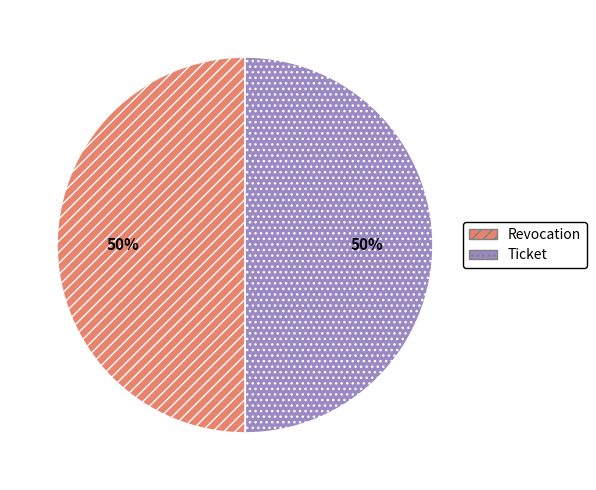

To the nearest percent, what is the average slice percentage?

50%